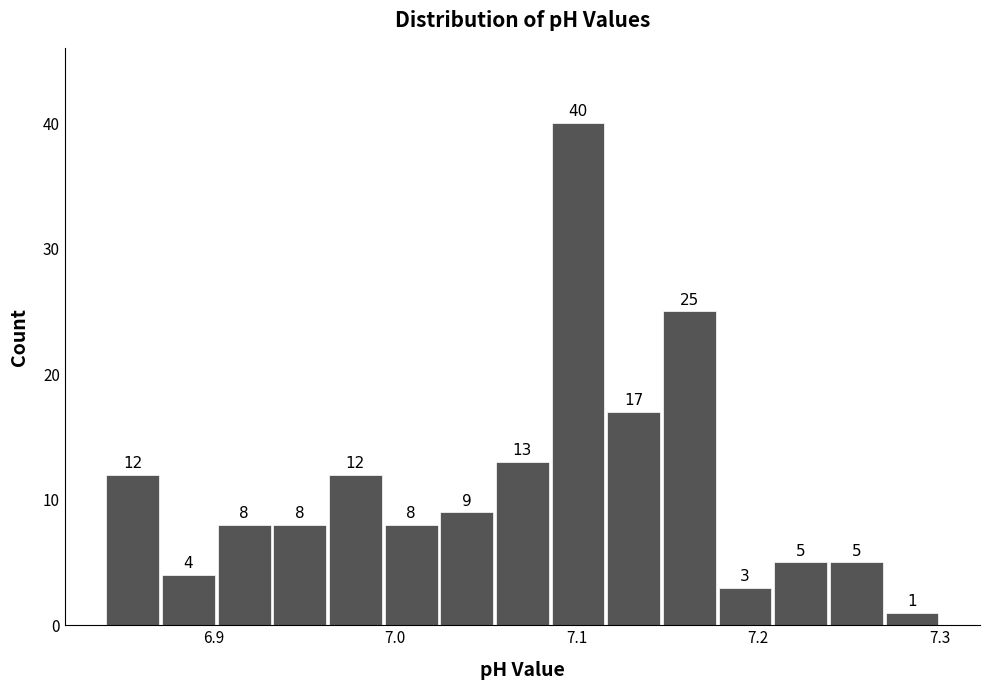

Read against the x-axis, roughly where is the centre of the tallest bar?

7.10